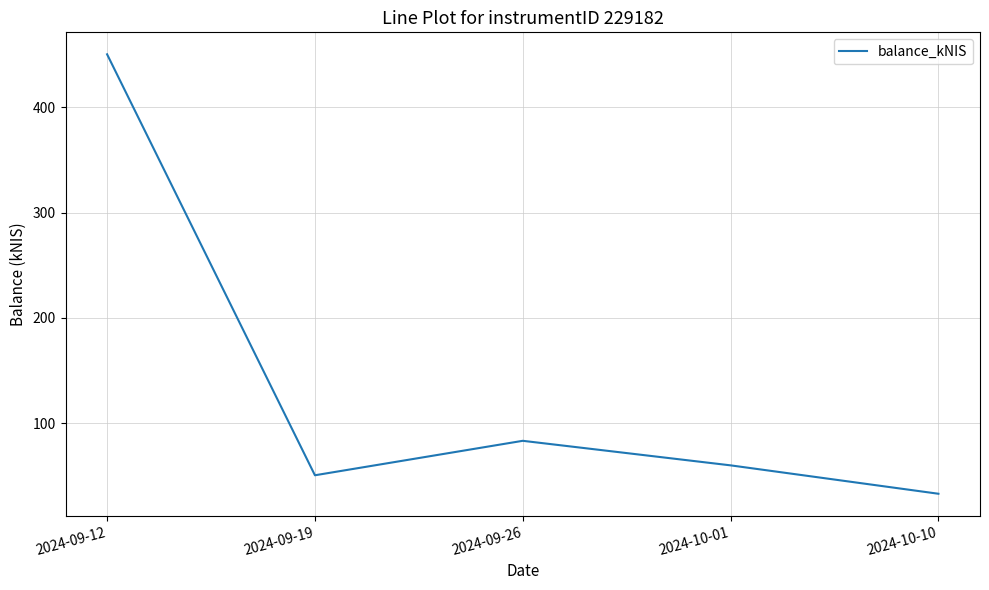

Approximately how many times larger is the value at 2024-09-12 compared to 2024-09-19?

8.8